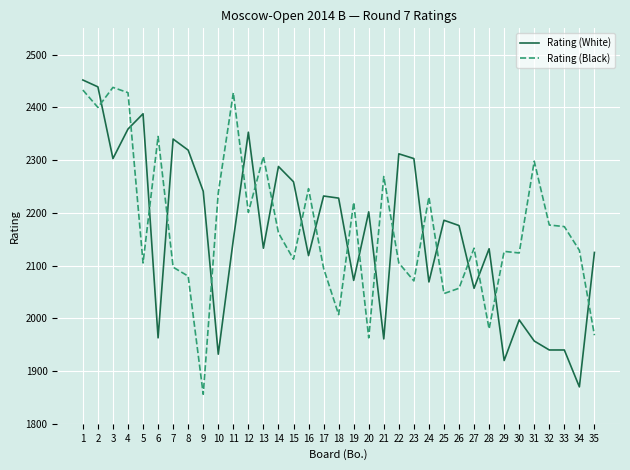

How many times do Rating (Black) and Rating (White) cross each other?

20